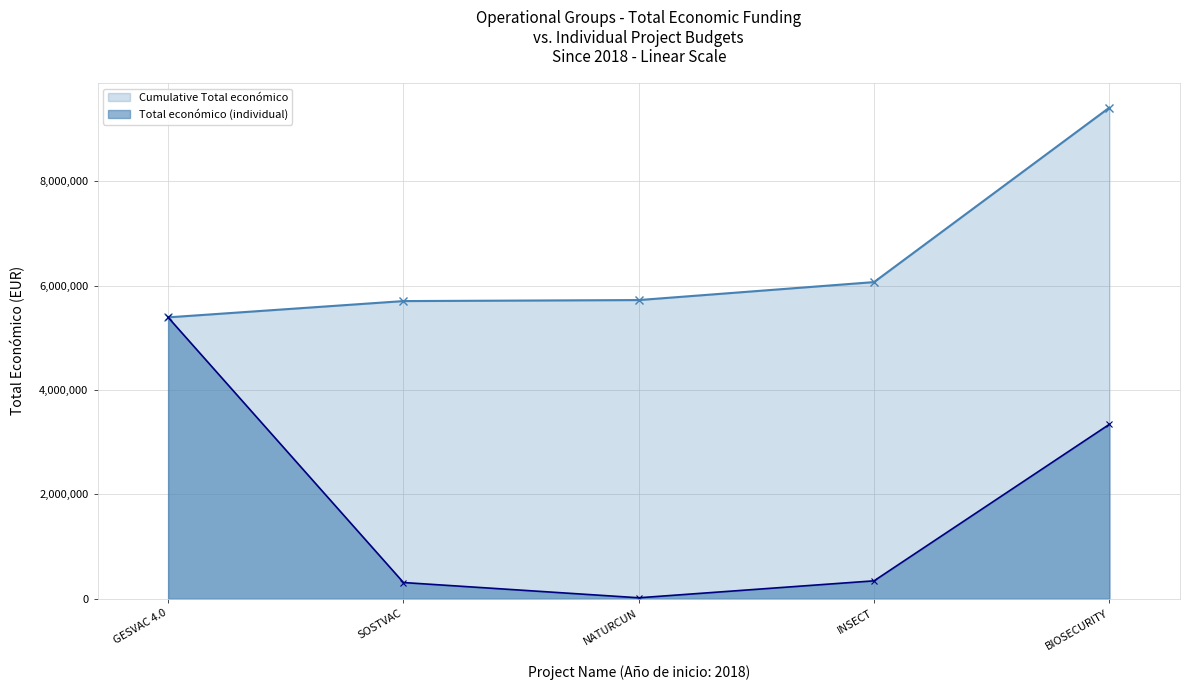

What is the difference between the values at GESVAC 4.0 and SOSTVAC?

5079045